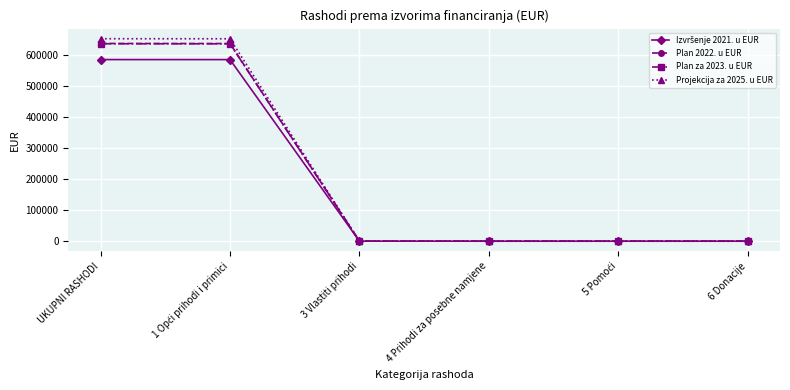

Where does the Plan 2022. u EUR series first go above 199?

UKUPNI RASHODI